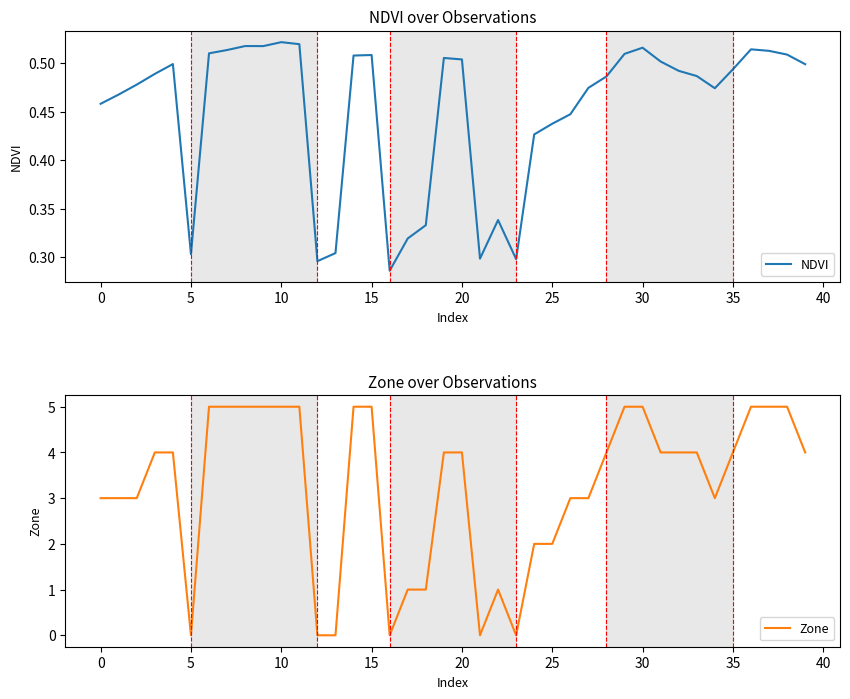

How many series are shown in this chart?

2